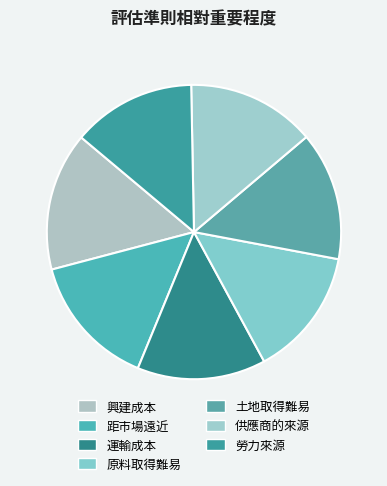

Rank the categories by value from lowest to highest.

勞力來源, 運輸成本, 原料取得難易, 土地取得難易, 供應商的來源, 距市場遠近, 興建成本